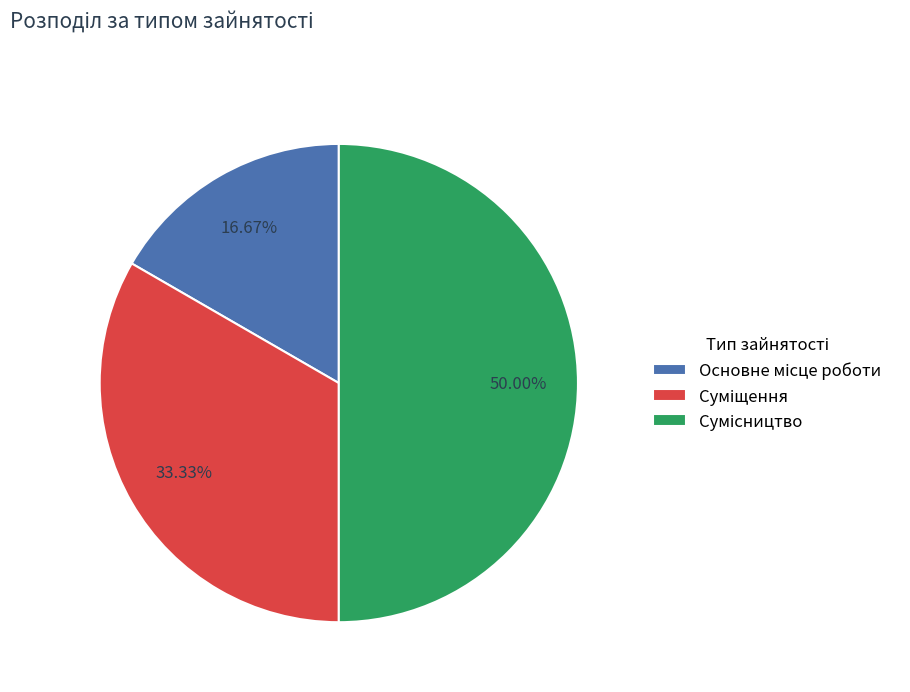

True or false: Основне місце роботи accounts for 17% of the total.

True